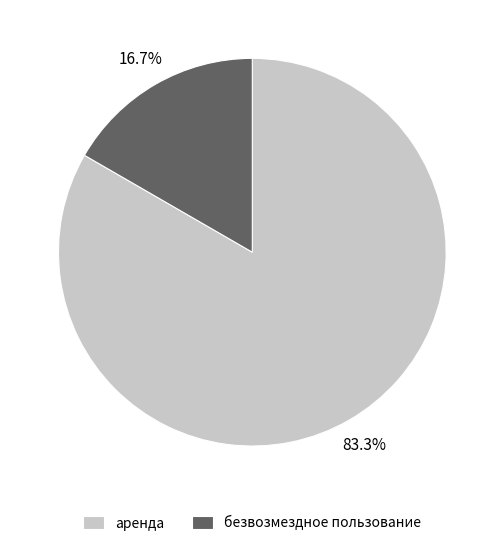

To the nearest percent, what portion does аренда represent?

83%